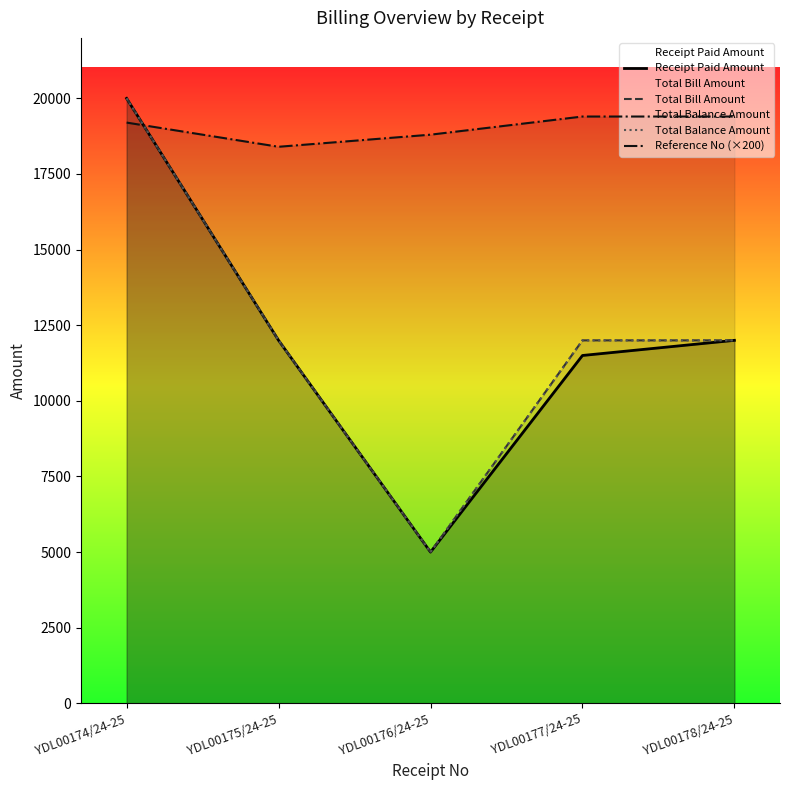

Read the Total Bill Amount value at YDL00178/24-25, to the nearest 100.

12000